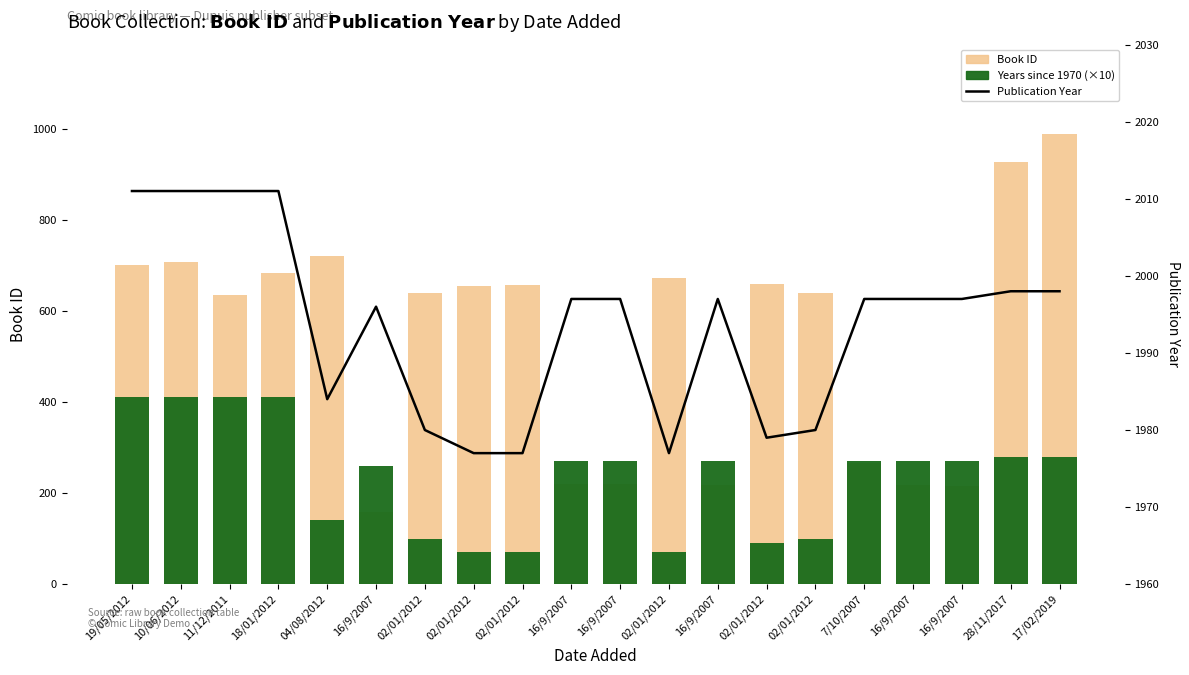

What is the total value across all series at 16/9/2007?

2414